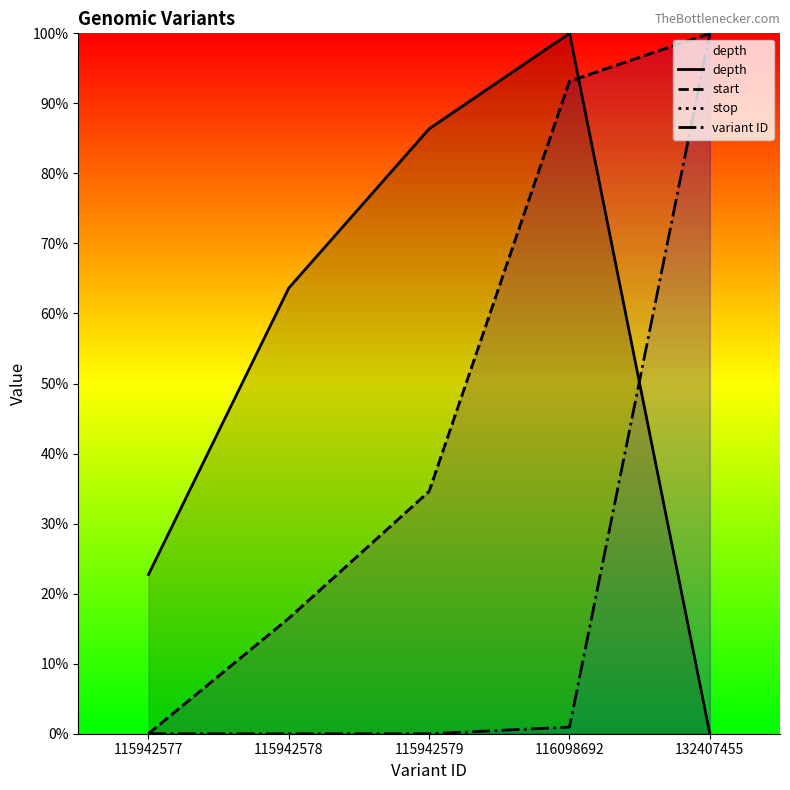

At which label does stop reach its minimum?

115942577